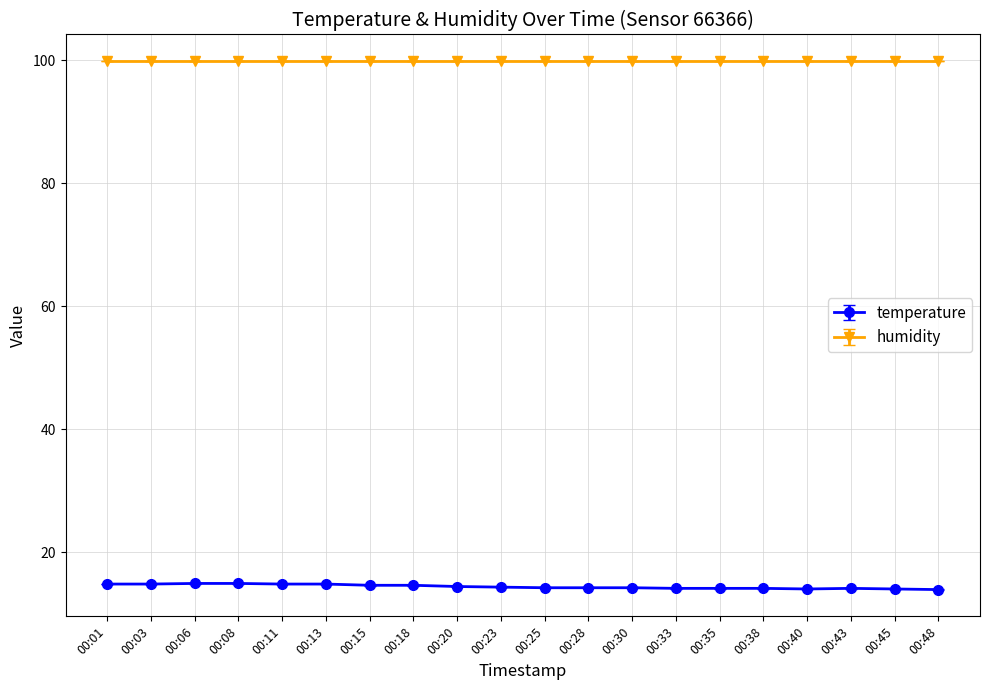

What is the average value of the humidity series?

99.9